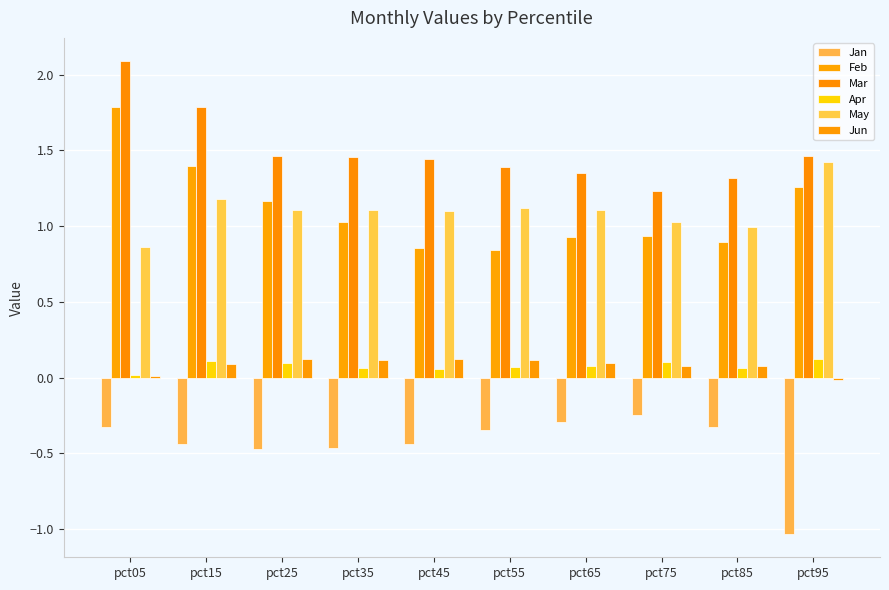

At which label does Feb first exceed 1?

pct05